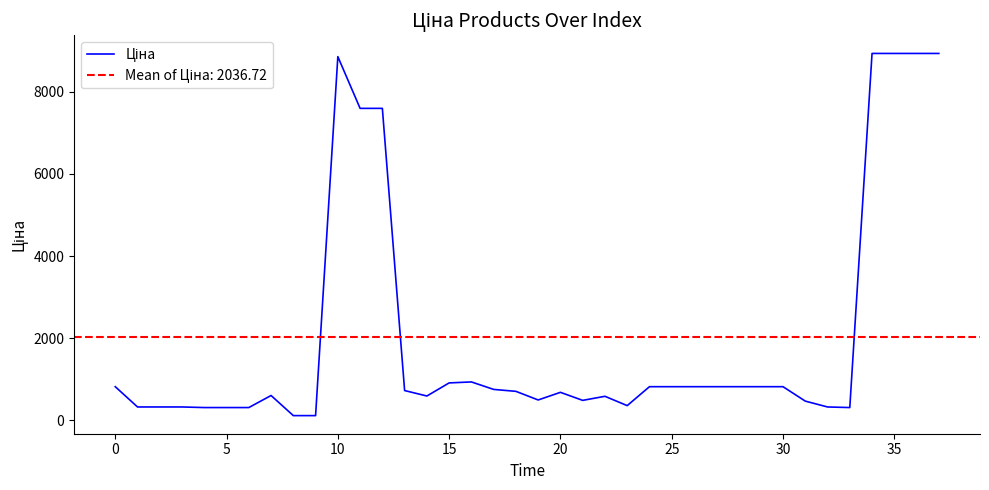

Reading left to right, extract all data points from this chart.

818.5	324.8	324.8	324.8	310.3	310.3	310.3	603.7	114.1	114.1	8856.7	7596.5	7596.5	724.5	591.6	910.4	934.5	752.2	705.1	495.0	681.0	485.4	584.4	357.4	818.5	818.5	818.5	818.5	818.5	818.5	818.5	467.3	324.8	310.3	8934.1	8934.1	8934.1	8934.1